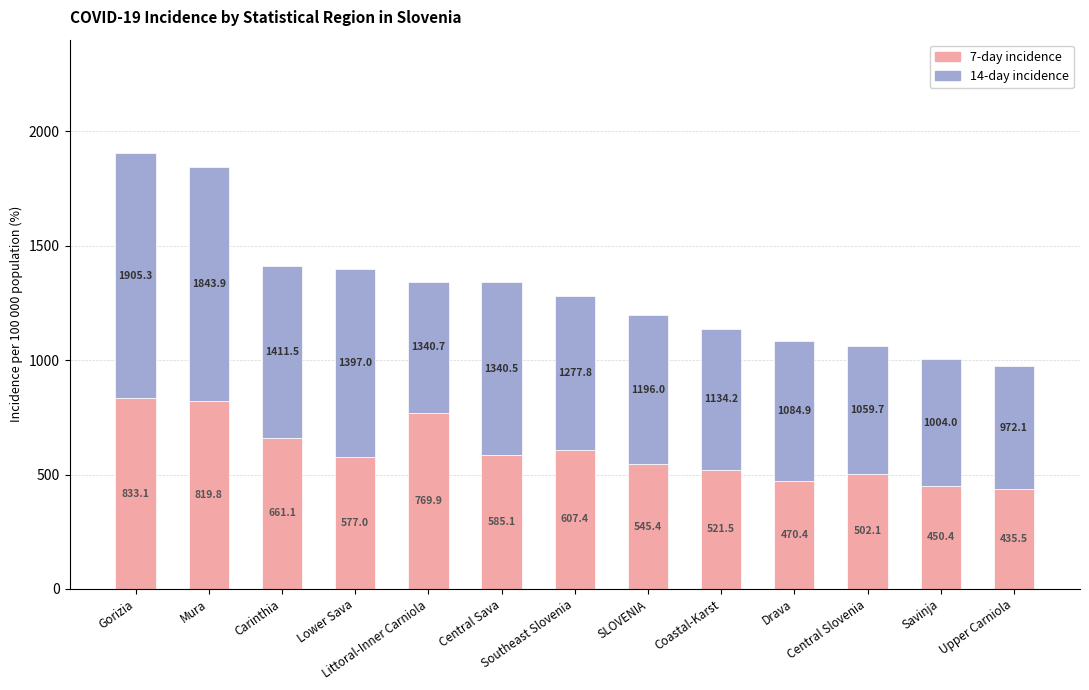

At which category is the sum across all series the highest?

Gorizia